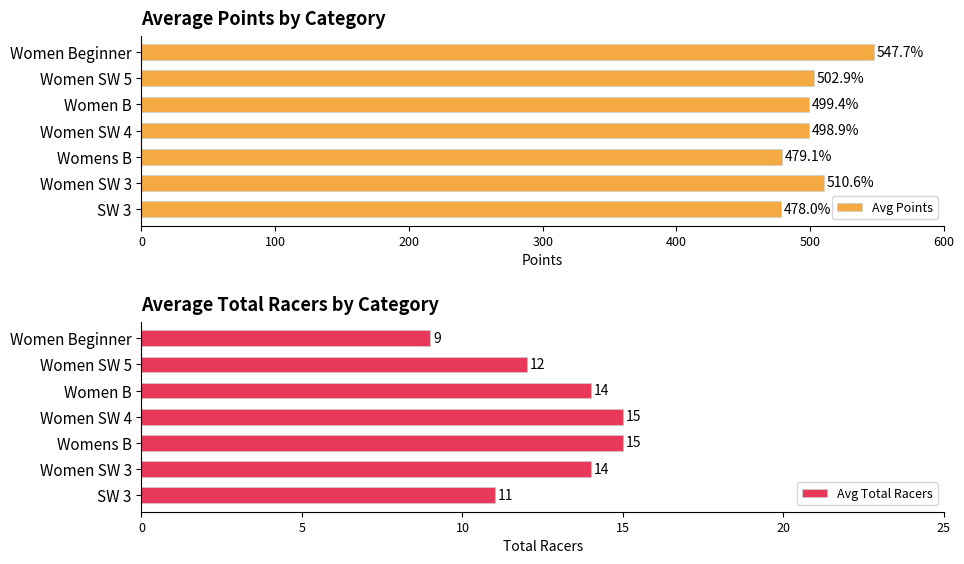

Is the value of Avg Total Racers at 0 greater than the value of Avg Points at 400?

No